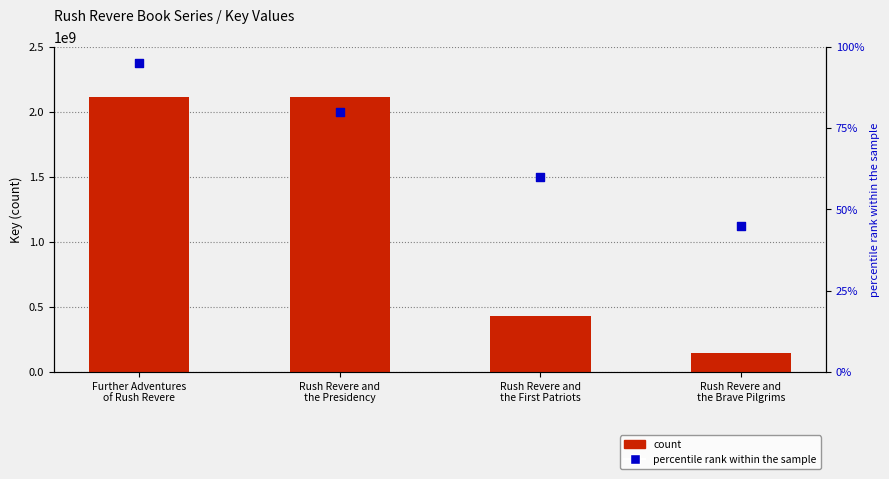

What is the total value across all series at Rush Revere and
the Brave Pilgrims?

146014048